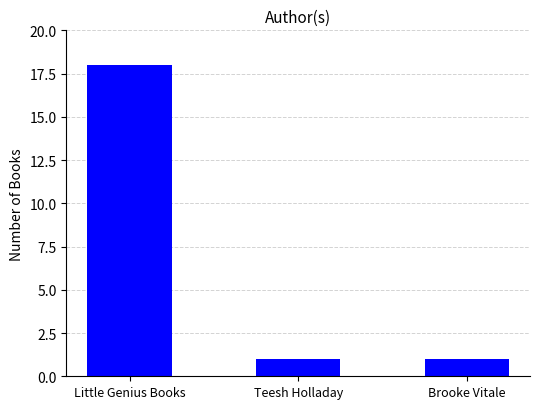

Between Teesh Holladay and Little Genius Books, which is larger?

Little Genius Books